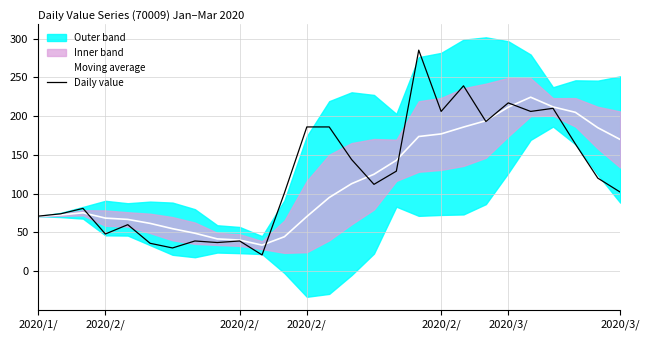

What is the total value across all series at 2020/2/?

146.5